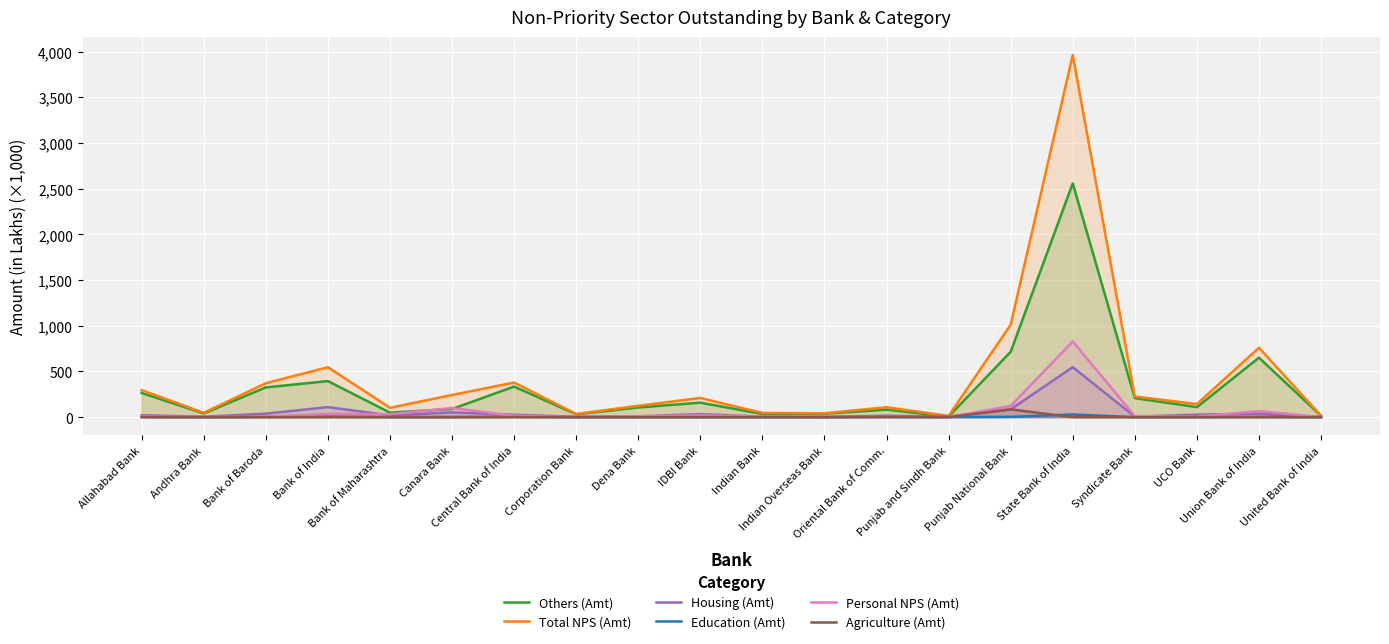

The value of Education (Amt) at UCO Bank is 0.9. True or false?

False